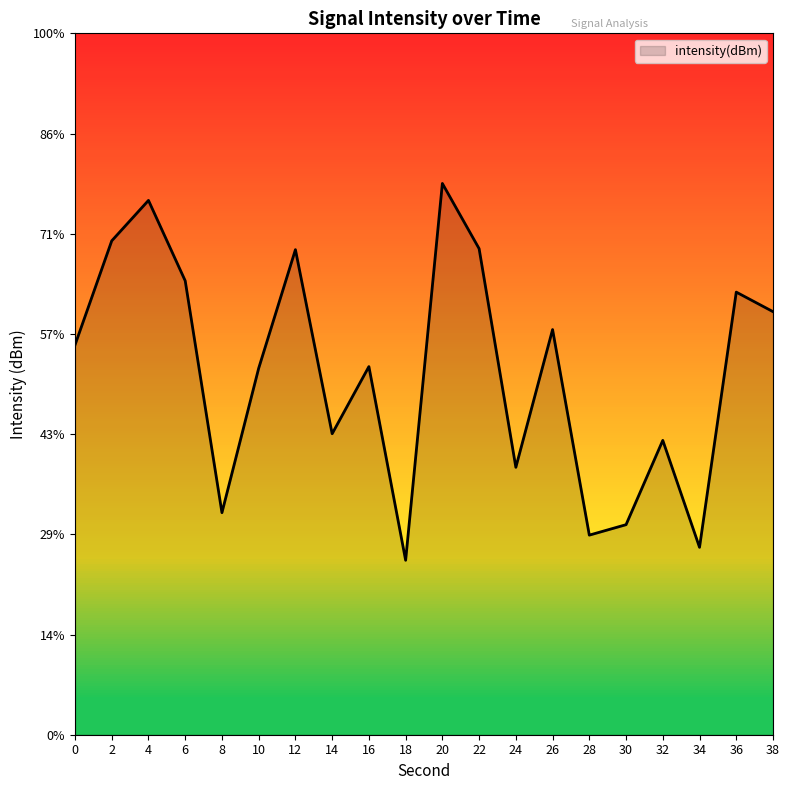

Where is the data nearest to the value -124?

16